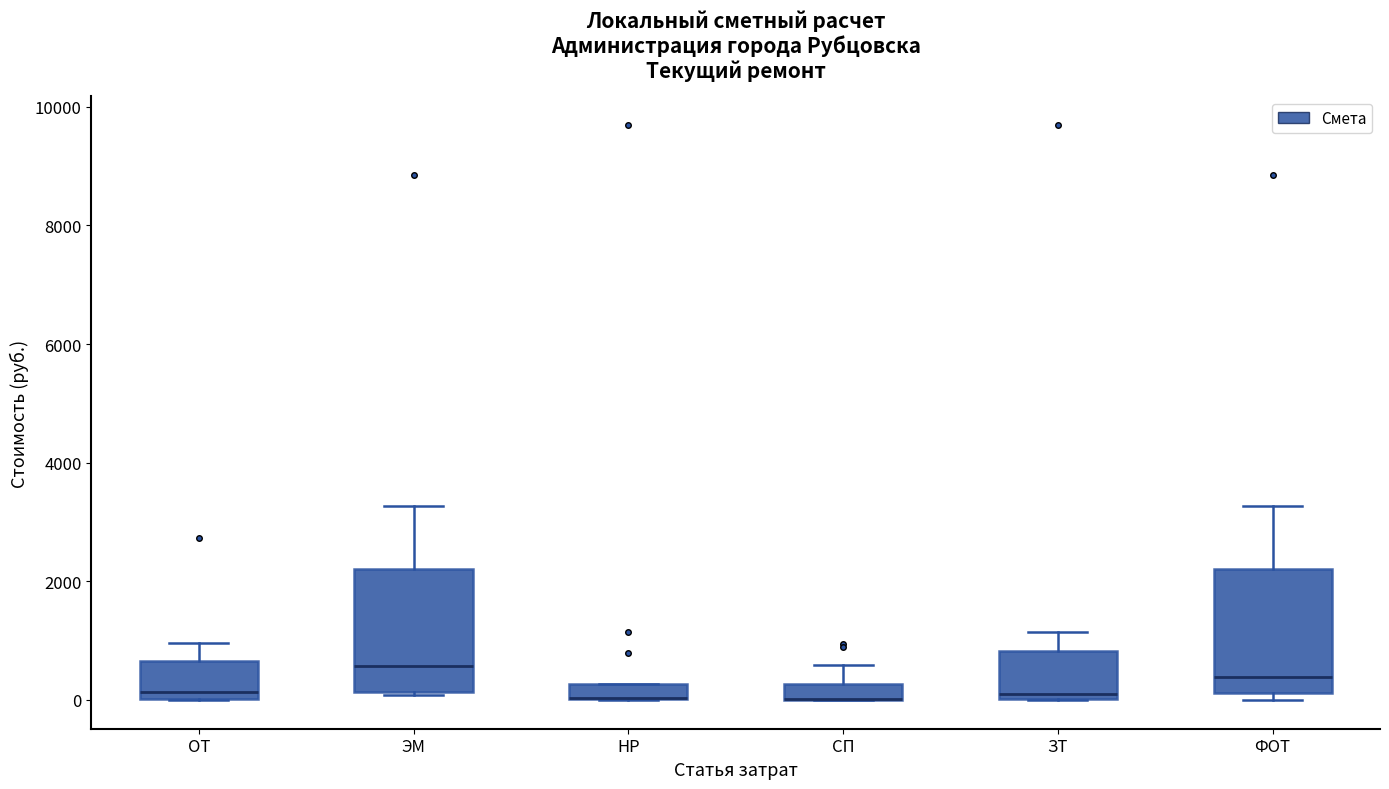

Where does the upper whisker of the box for СП end on the y-axis? The values are not printed on the chart, so give them approximately, as read against the axis.

600